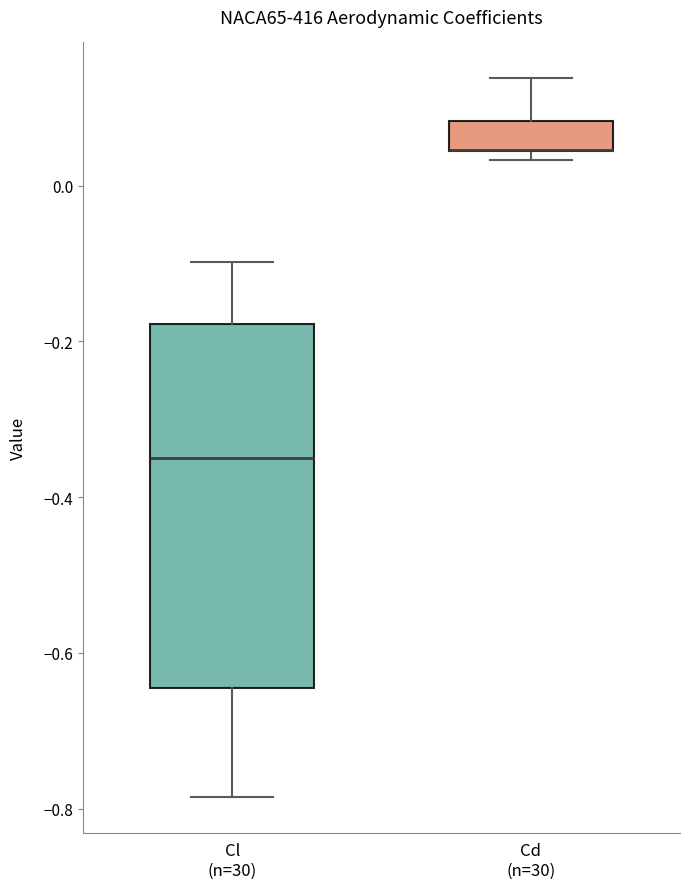

Reading left to right, transcribe this box plot: for each box, give where its median line is, the range the box spans, and where its two whiskers end, as read against the y-axis. The values are not printed on the chart, so give them approximately, as read against the axis.

Cl (n=30): median -0.34, box -0.64 to -0.18, whiskers -0.78 to -0.10
Cd (n=30): median 0.04 (drawn on the box's lower edge), box 0.04 to 0.08, whiskers 0.04 (just below the box's lower edge) to 0.14